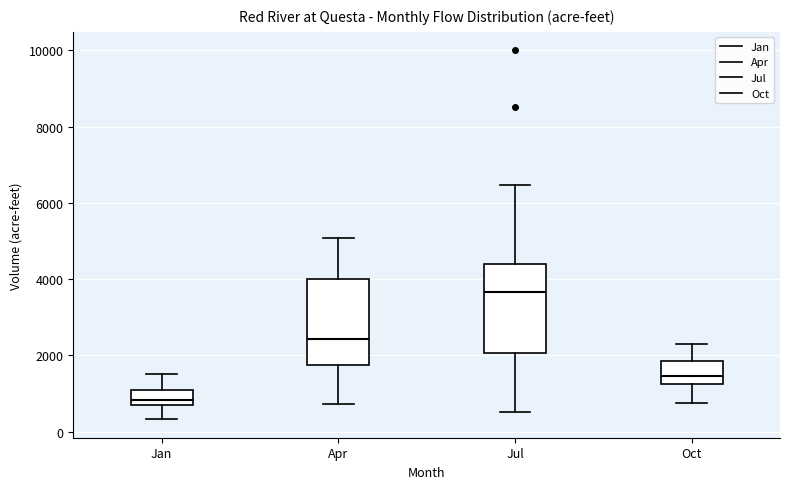

Where is the upper edge of the box for Apr on the y-axis? The values are not printed on the chart, so give them approximately, as read against the axis.

4000